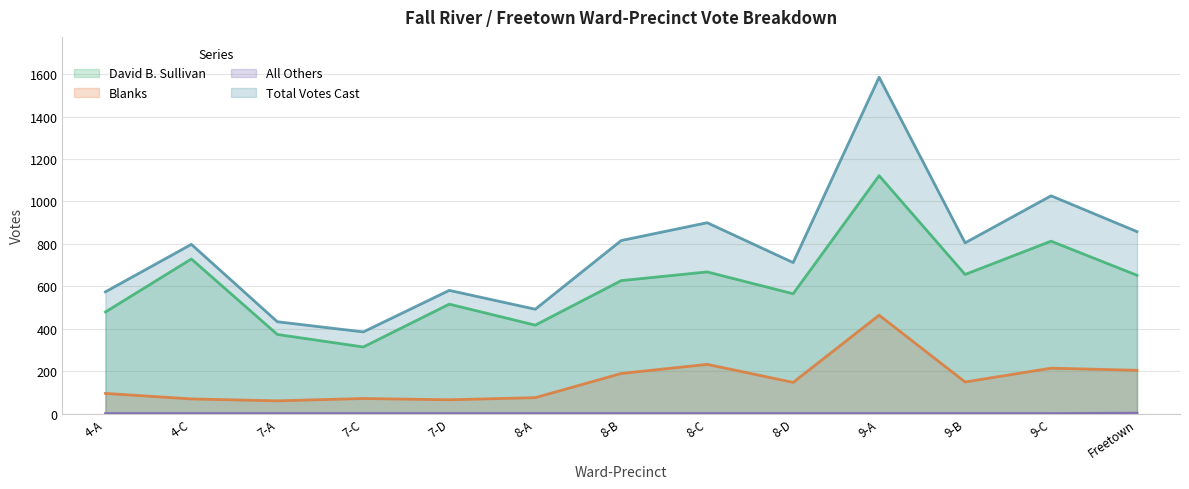

At which category is the sum across all series the highest?

9-A